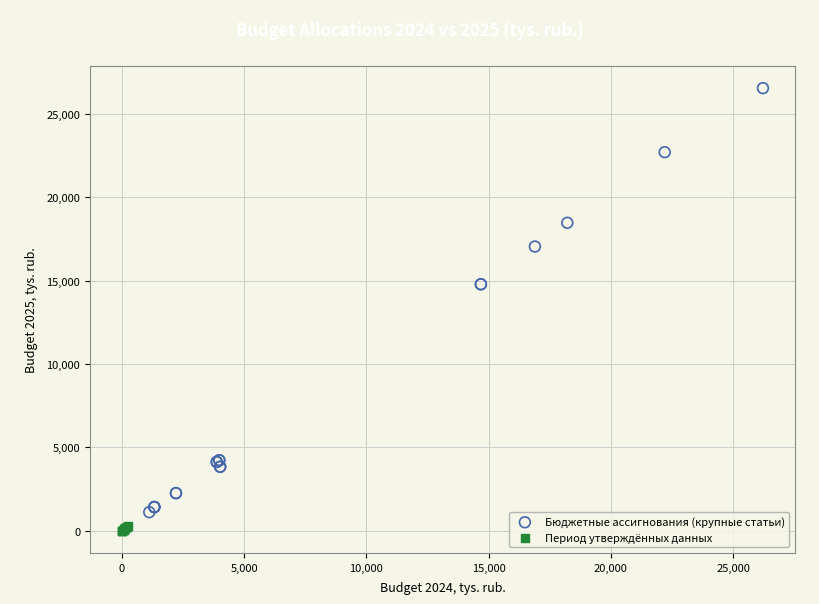

Which series has the largest Y range (max minus min)?

Бюджетные ассигнования (крупные статьи)